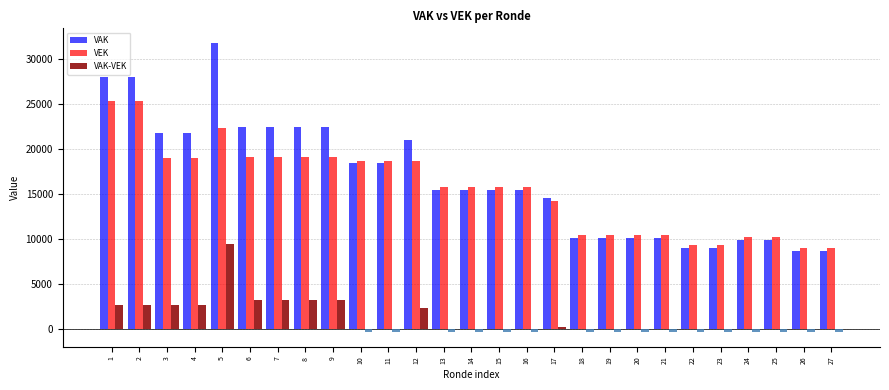

Between 9 and 19, which series saw the biggest shift?

VAK